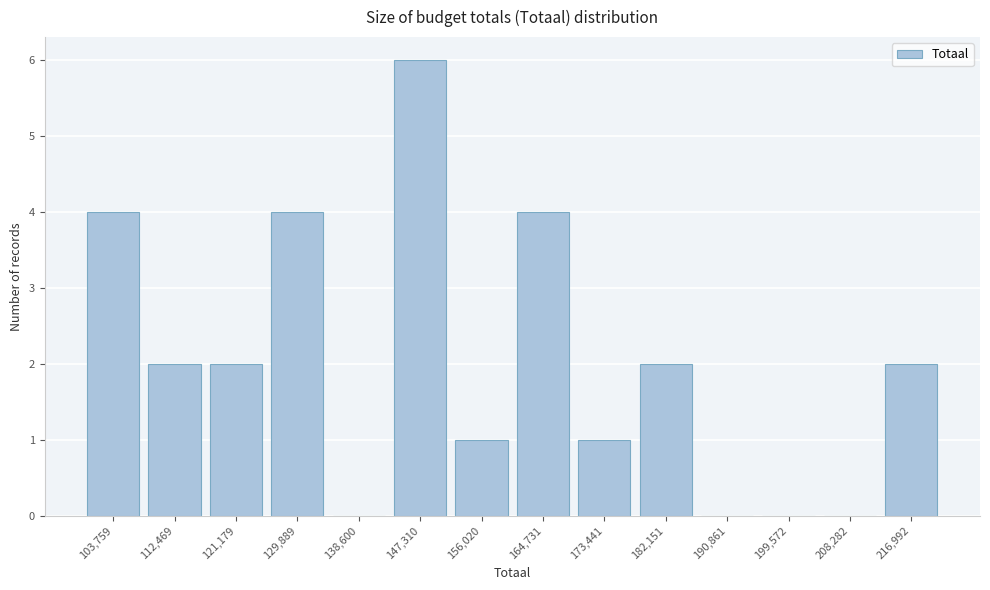

Reading left to right, list all the values displayed in this chart.

103,759=4	112,469=2	121,179=2	129,889=4	138,600=0	147,310=6	156,020=1	164,731=4	173,441=1	182,151=2	190,861=0	199,572=0	208,282=0	216,992=2